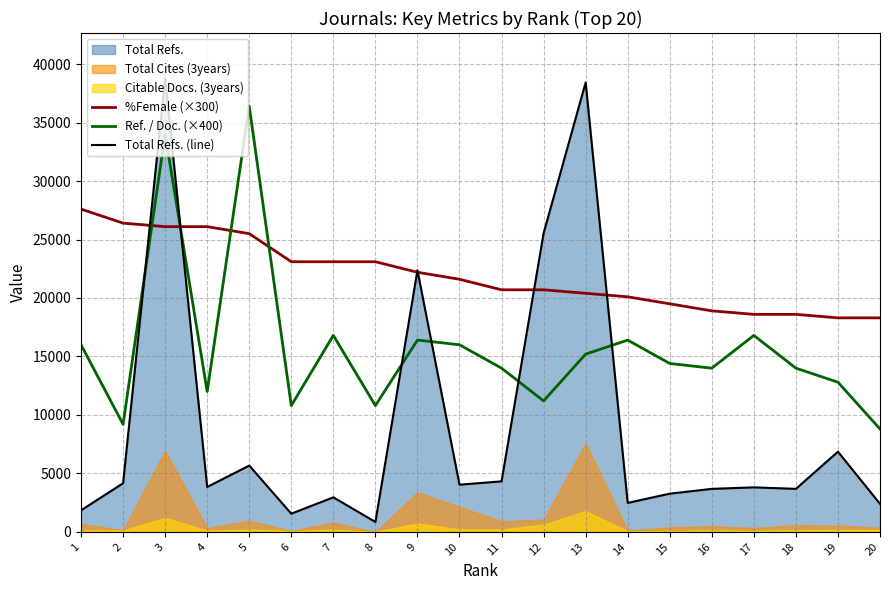

What is the approximate value of Total Refs. (line) at 10?

4036